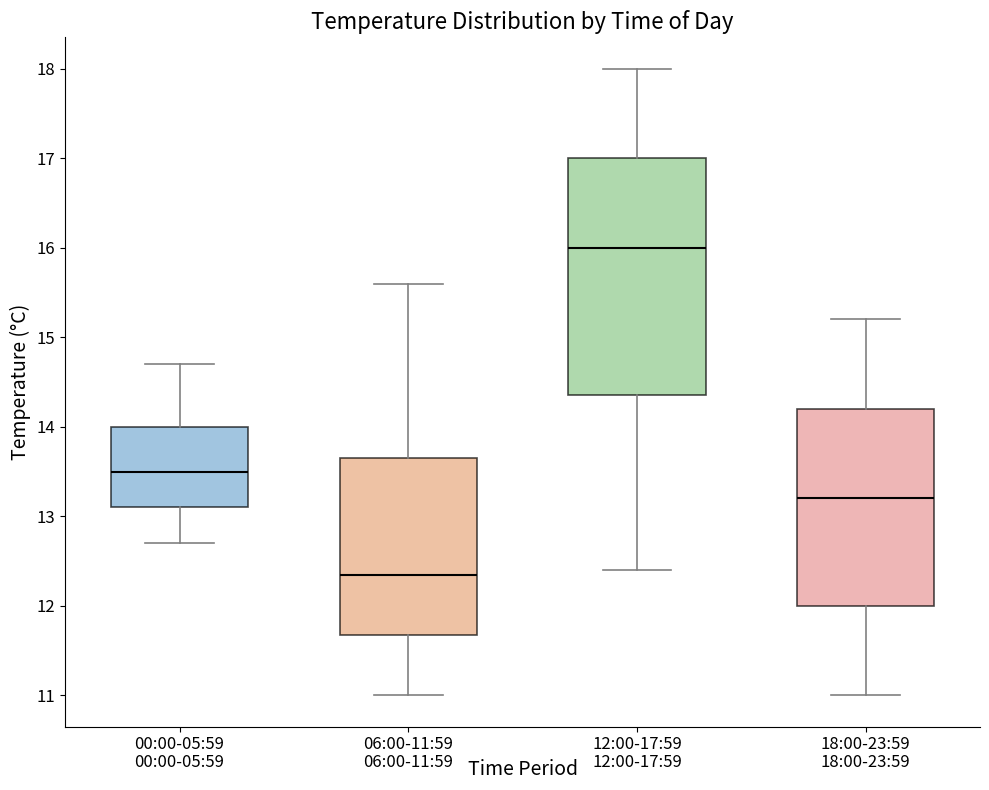

Comparing the boxes themselves (not the whiskers), which one is the tallest?

12:00-17:59